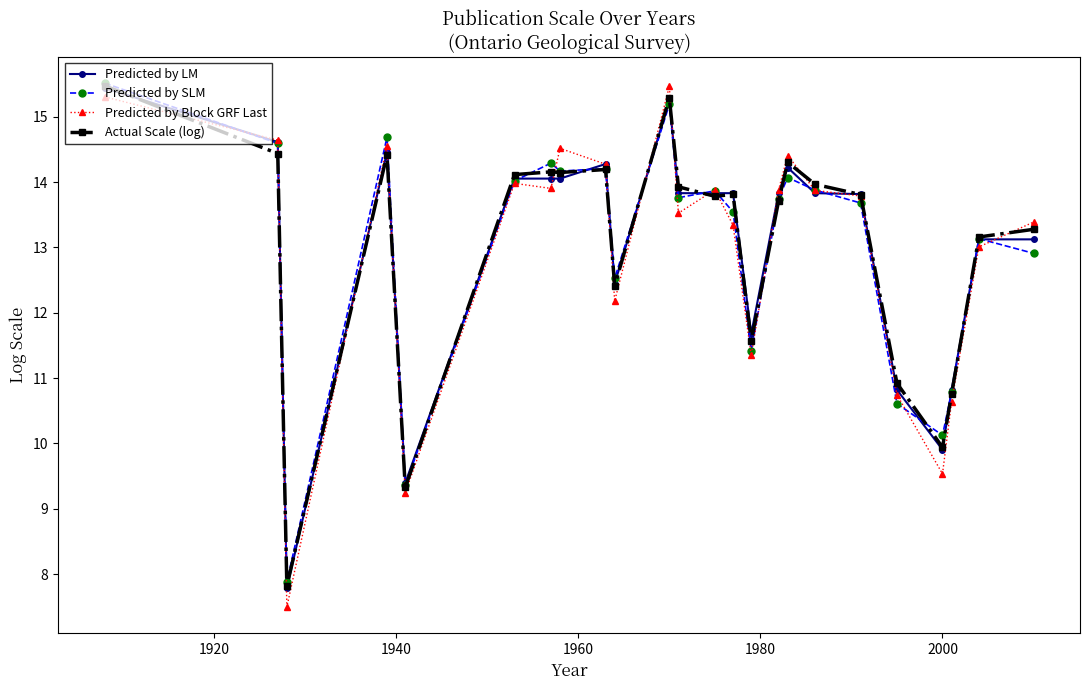

What is the value of the Predicted by Block GRF Last point at the 12th from the left?

13.5